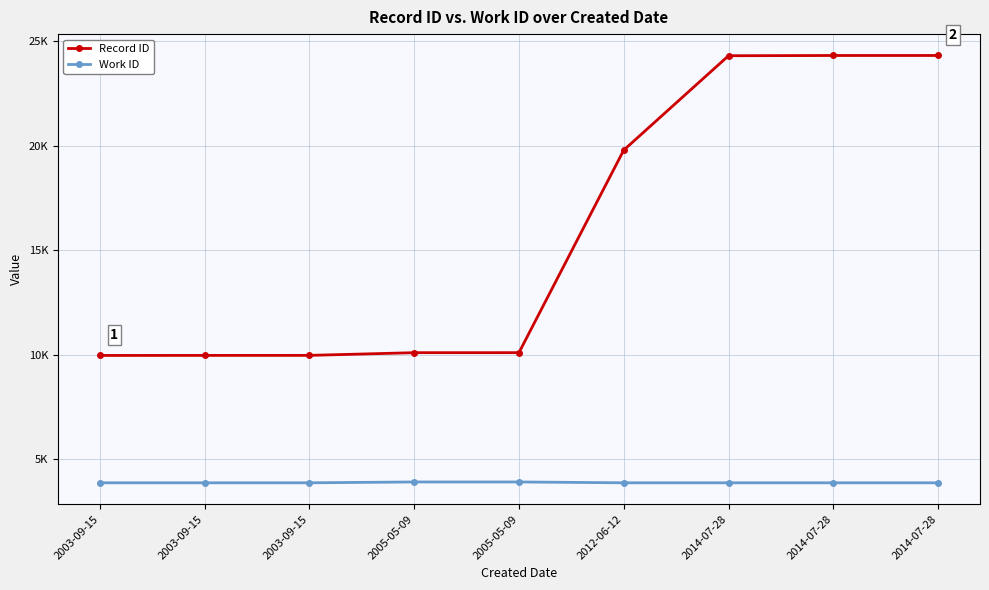

True or false: Work ID and Record ID cross at least once.

False